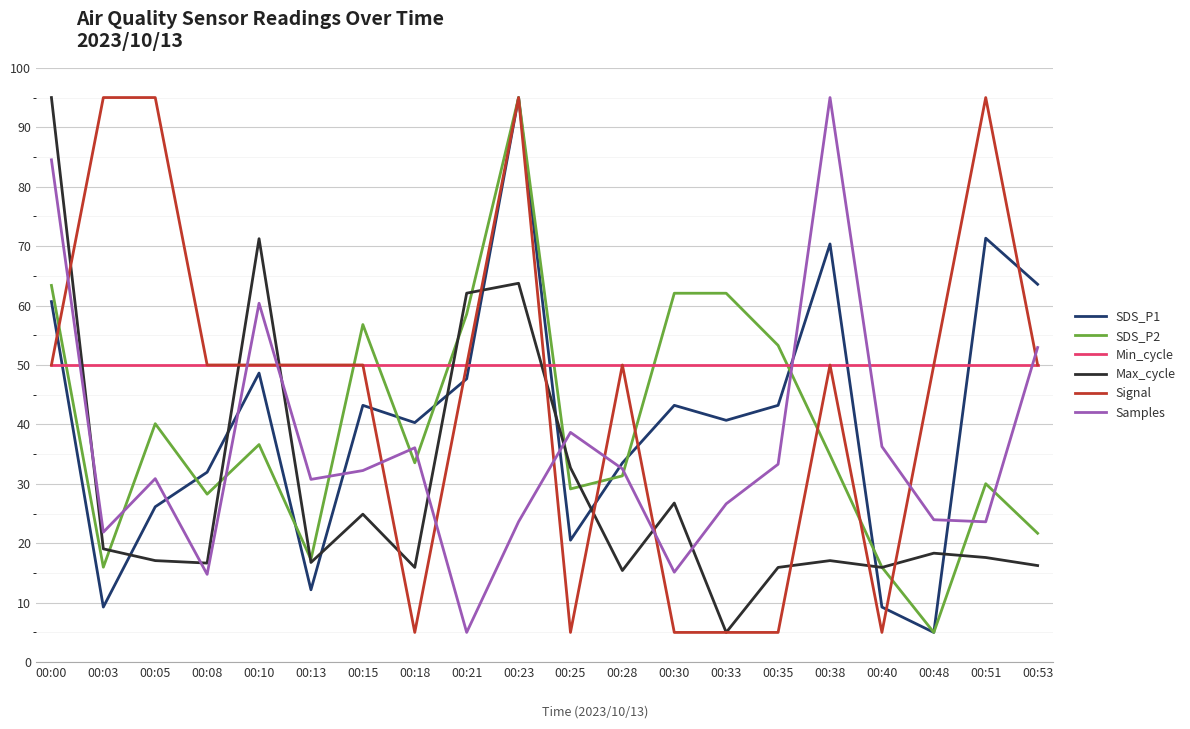

What is the difference between the SDS_P1 values at 00:48 and 00:30?

38.2